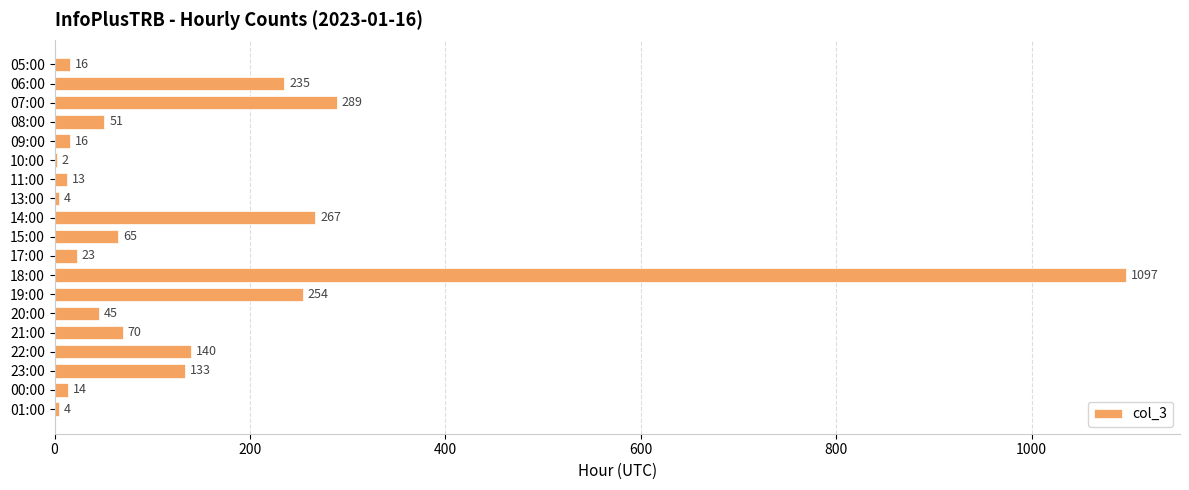

What is the sum of the values at 09:00 and 20:00?

61